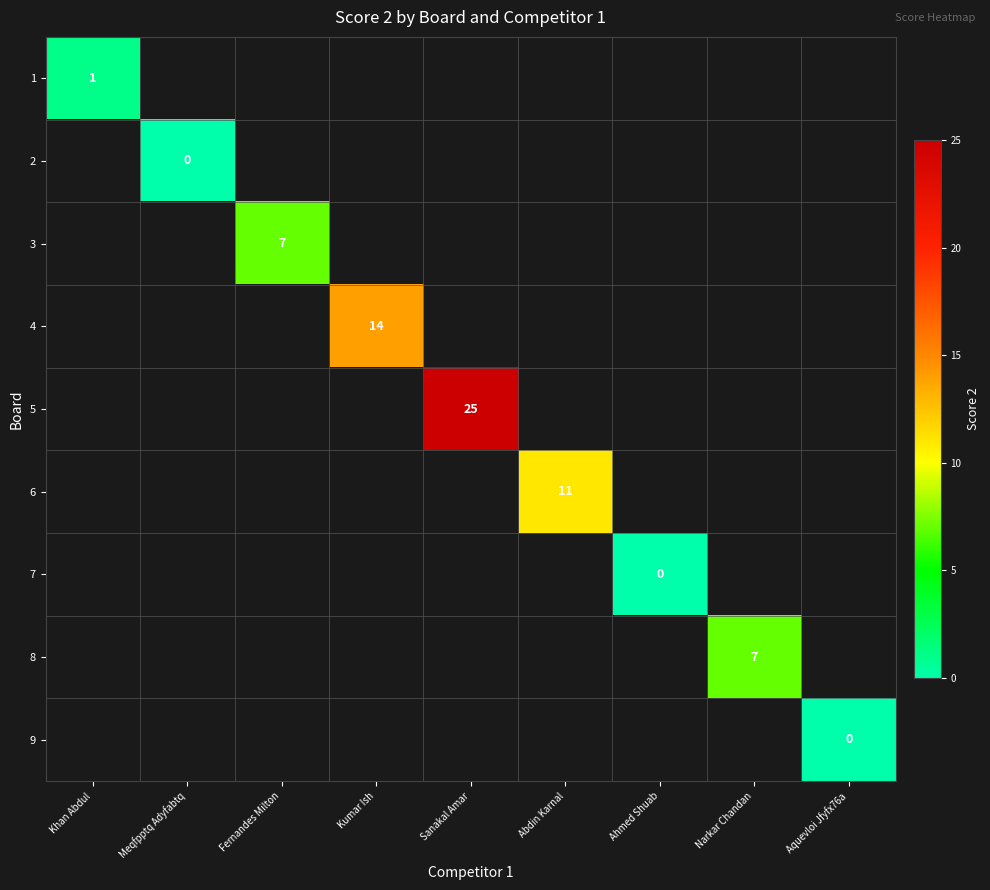

What is the maximum value shown in the chart?

25.0